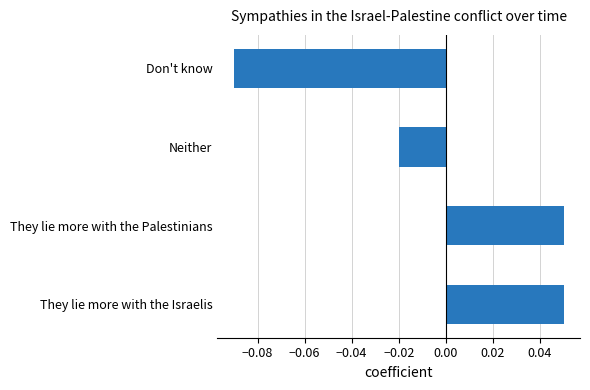

Which category has the lowest value across all series?

Don't know